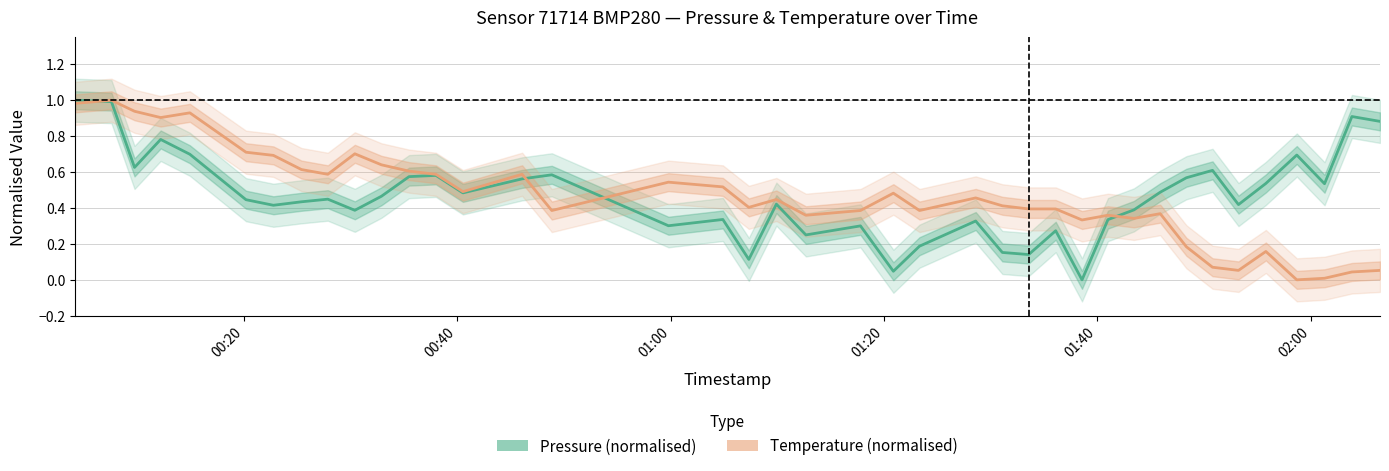

Where do Temperature (normalised) and Pressure (normalised) first cross each other?

00:20 and 00:40